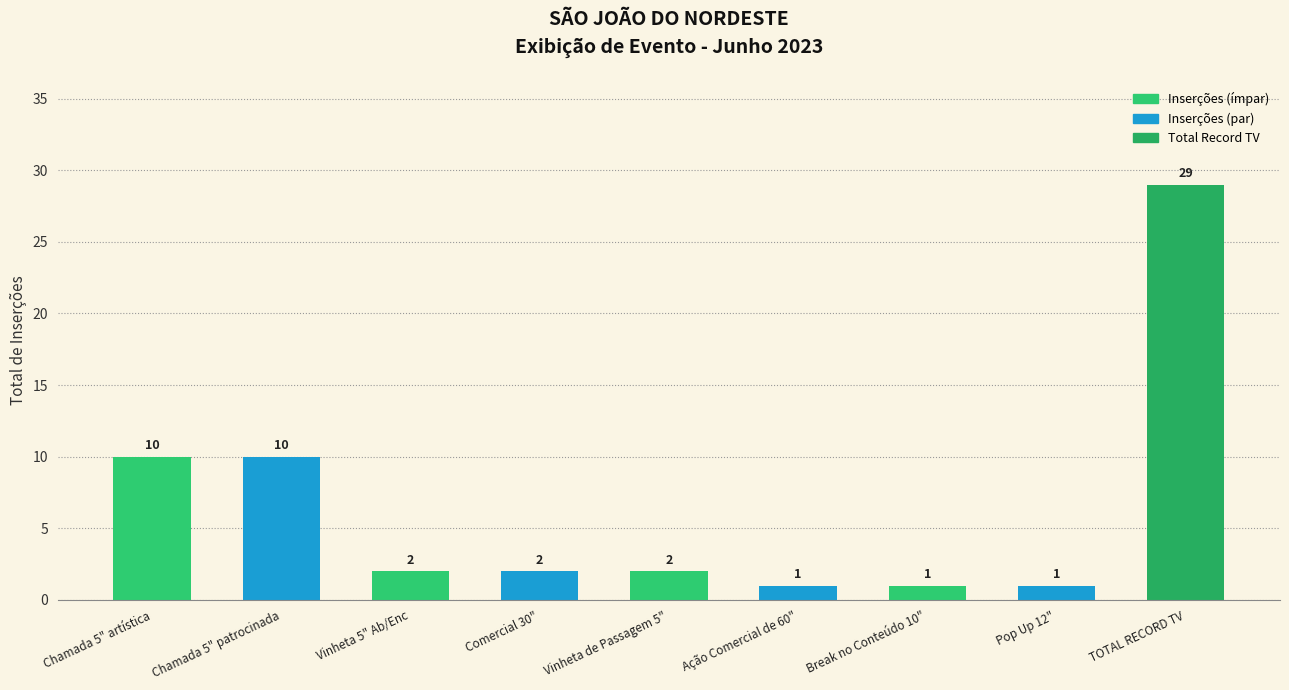

What is the smallest value displayed?

1